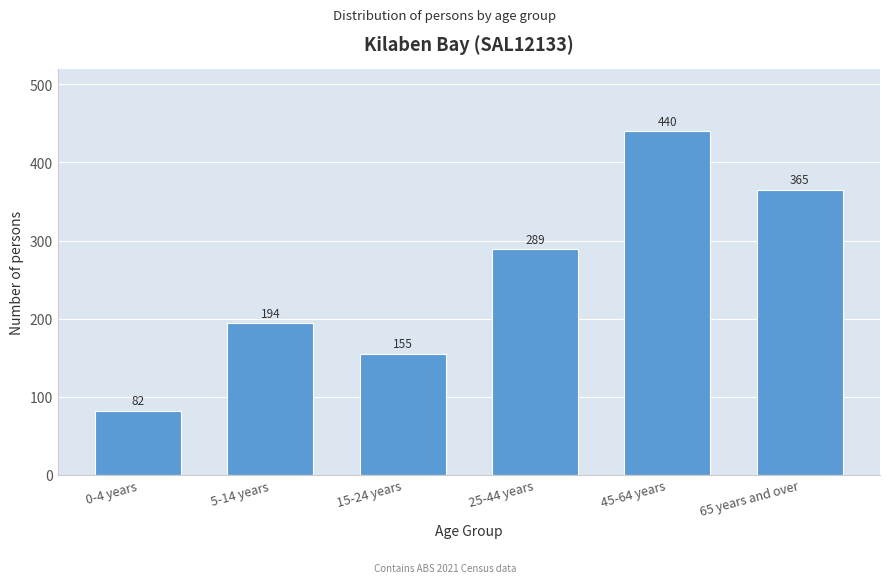

Reading left to right, extract all data points from this chart.

0-4 years=82	5-14 years=194	15-24 years=155	25-44 years=289	45-64 years=440	65 years and over=365